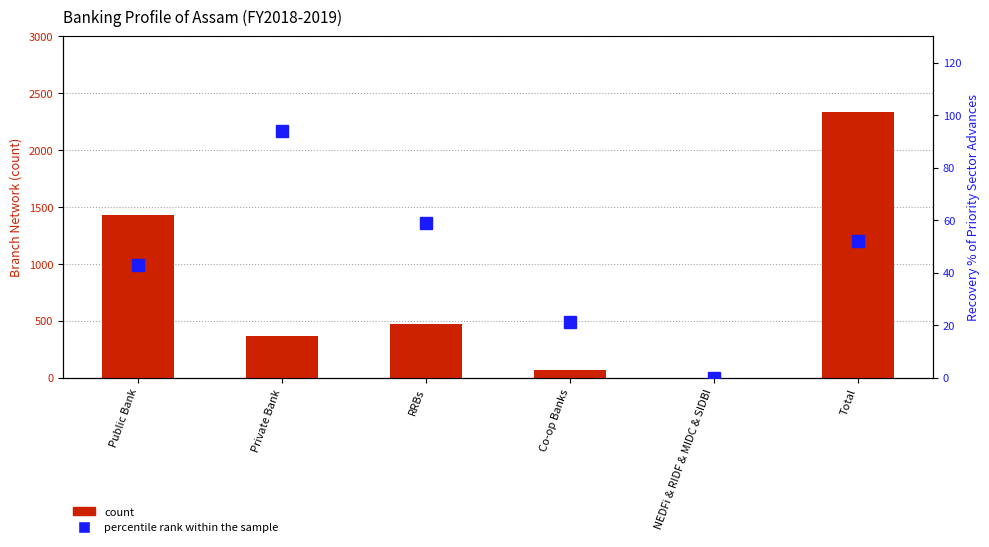

Is the value of percentile rank within the sample at Total greater than the value of count at NEDFi & RIDF & MIDC & SIDBI?

Yes